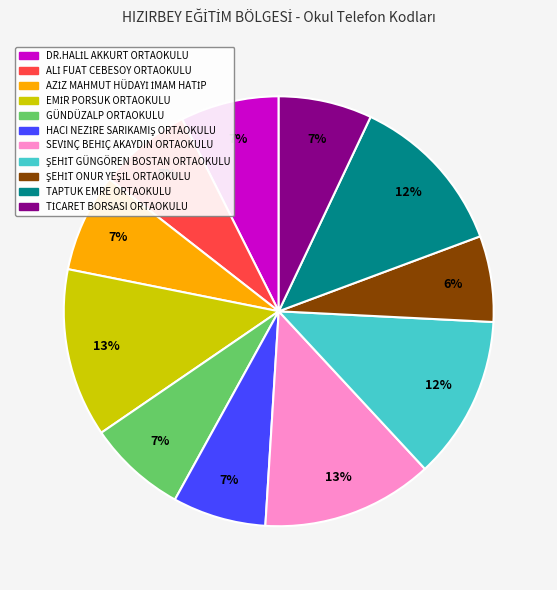

Does any single category account for the majority?

No